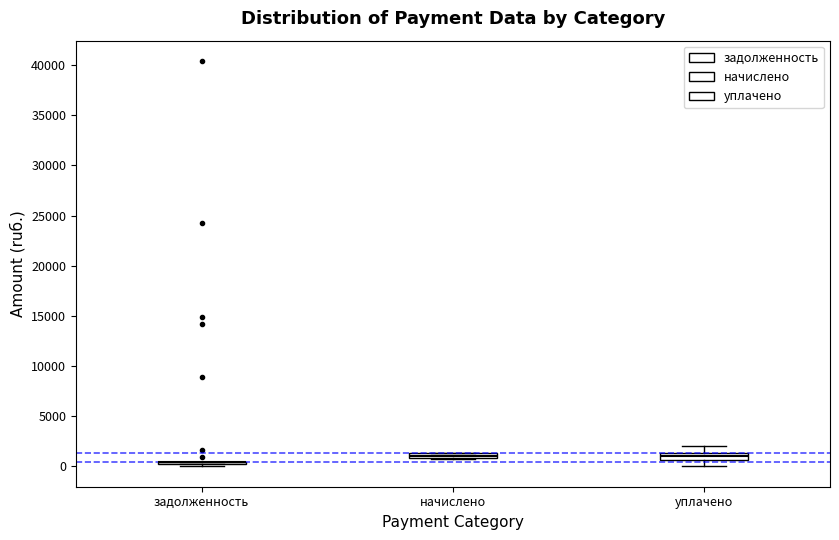

Where is the upper edge of the box for начислено on the y-axis? The values are not printed on the chart, so give them approximately, as read against the axis.

1500